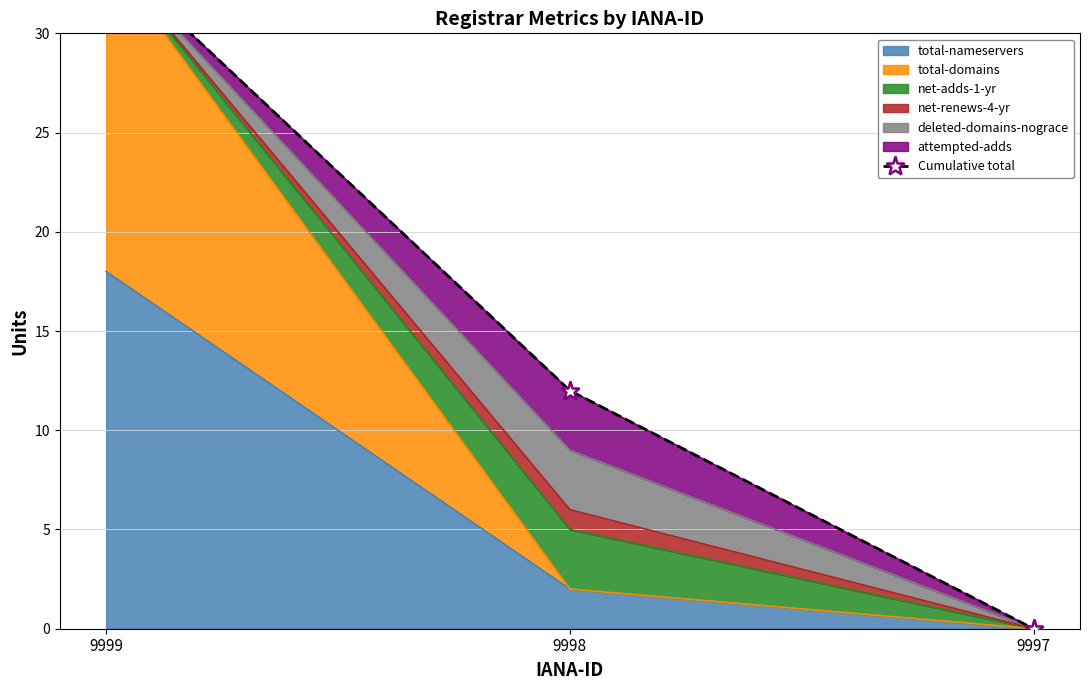

Which category has the lowest value across all series?

9997